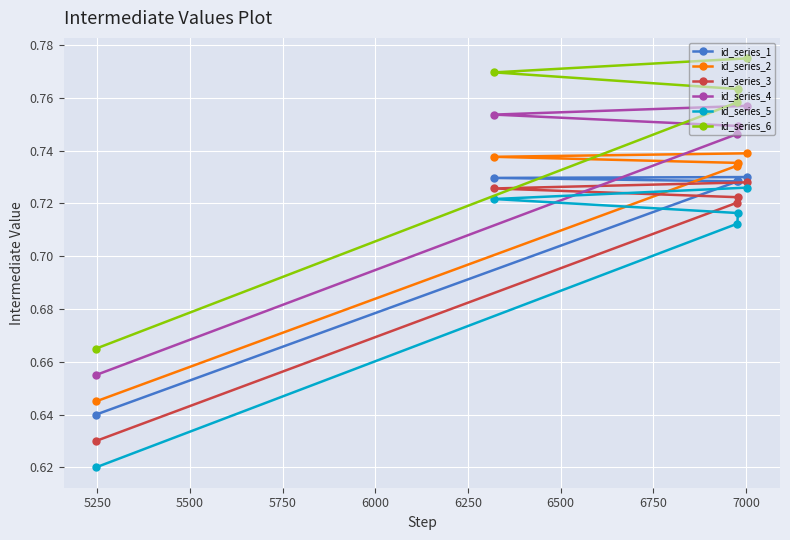

List the series in order of their peak value, lowest first.

id_series_5, id_series_3, id_series_1, id_series_2, id_series_4, id_series_6